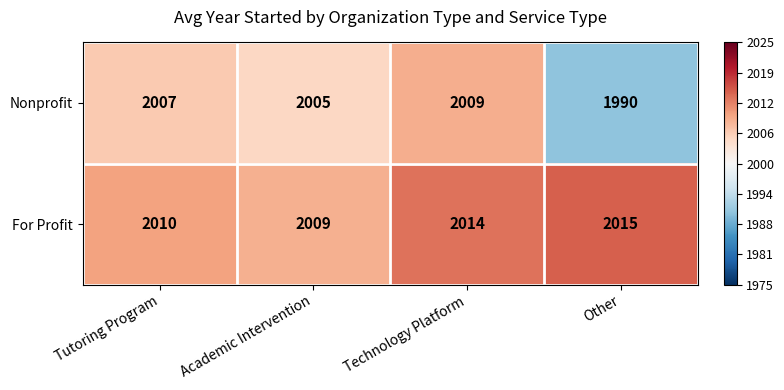

How many categories are shown in the chart?

4